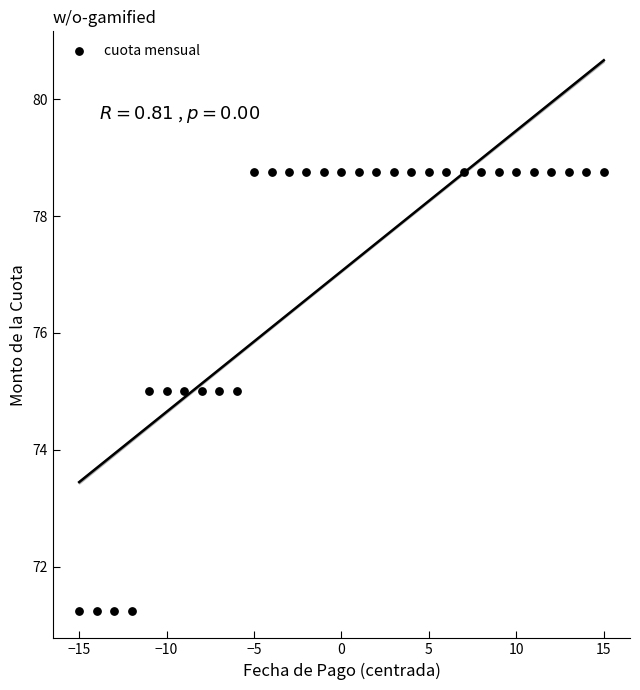

What is the range of X values (max minus min)?

30.0